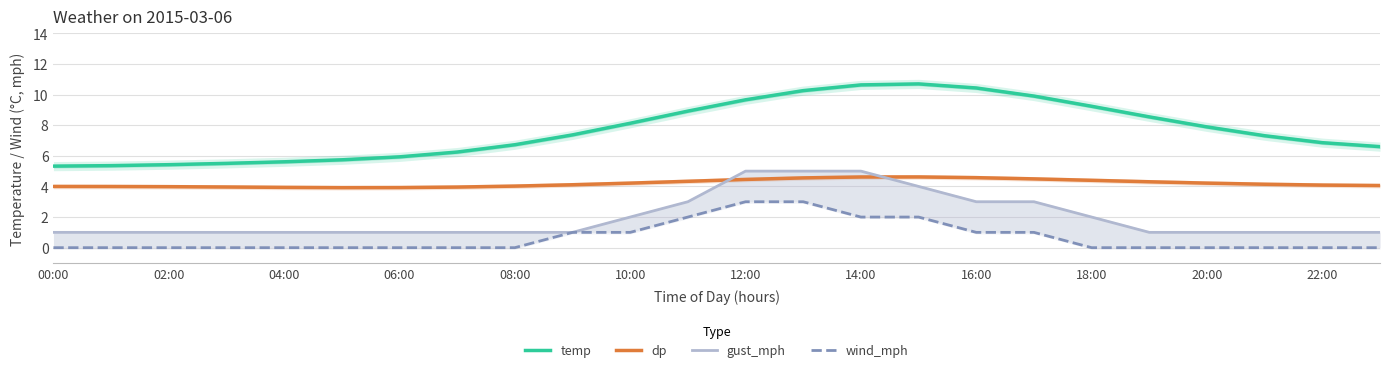

What is the difference between the maximum and second lowest values in the dp series?

0.7